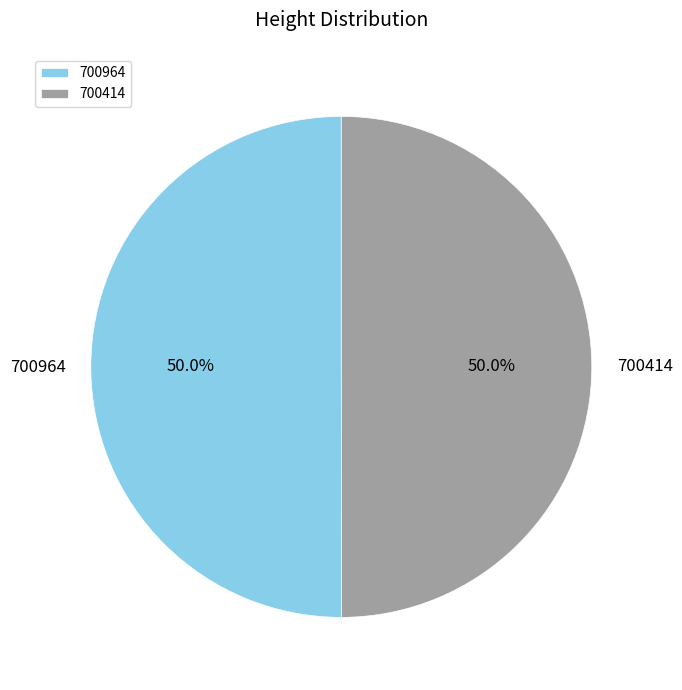

How many segments does this pie chart have?

2